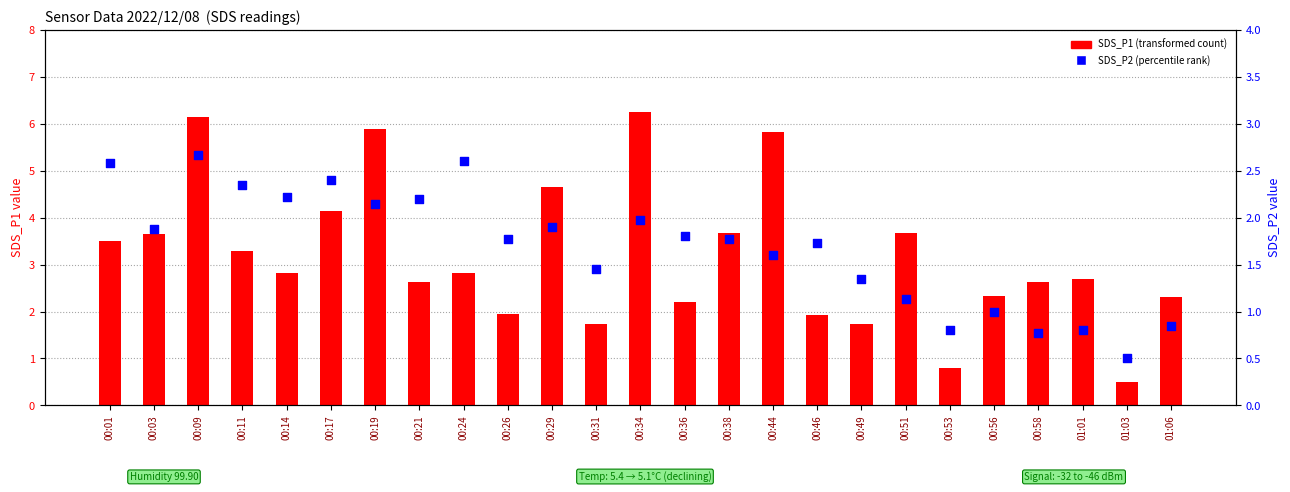

What are all the series names shown in the legend?

SDS_P1 (transformed count), SDS_P2 (percentile rank)